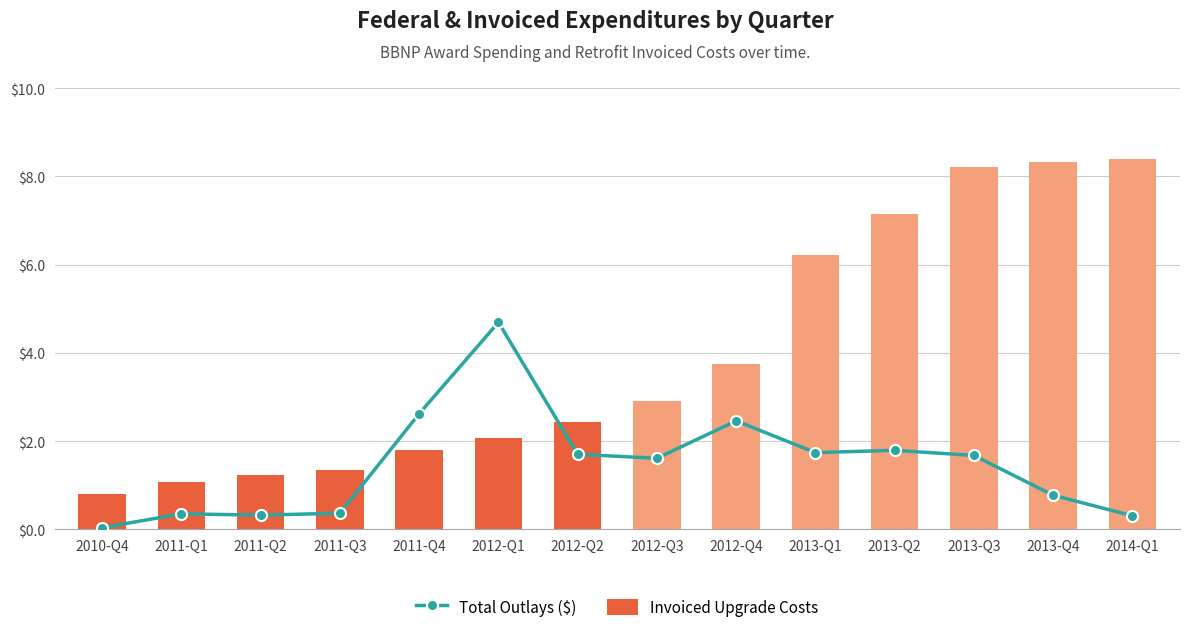

At which category is the sum across all series the highest?

2013-Q3